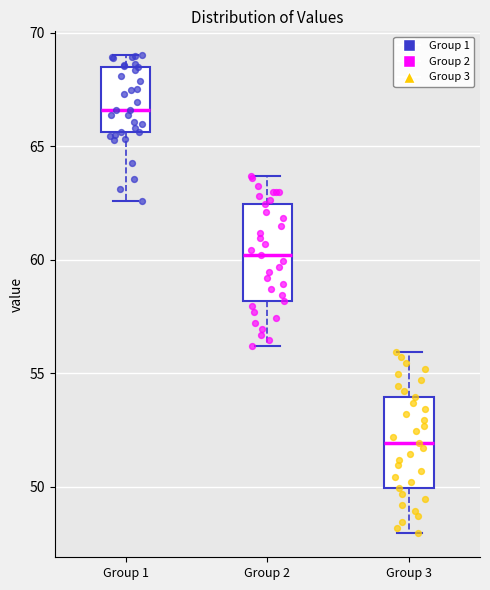

Where is the upper edge of the box for Group 3 on the y-axis? The values are not printed on the chart, so give them approximately, as read against the axis.

54.0